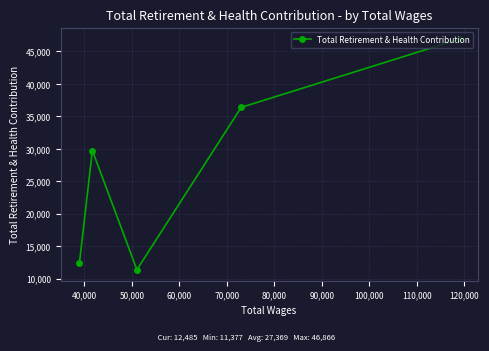

Reading left to right, extract all data points from this chart.

12485	29734	11377	36383	46866